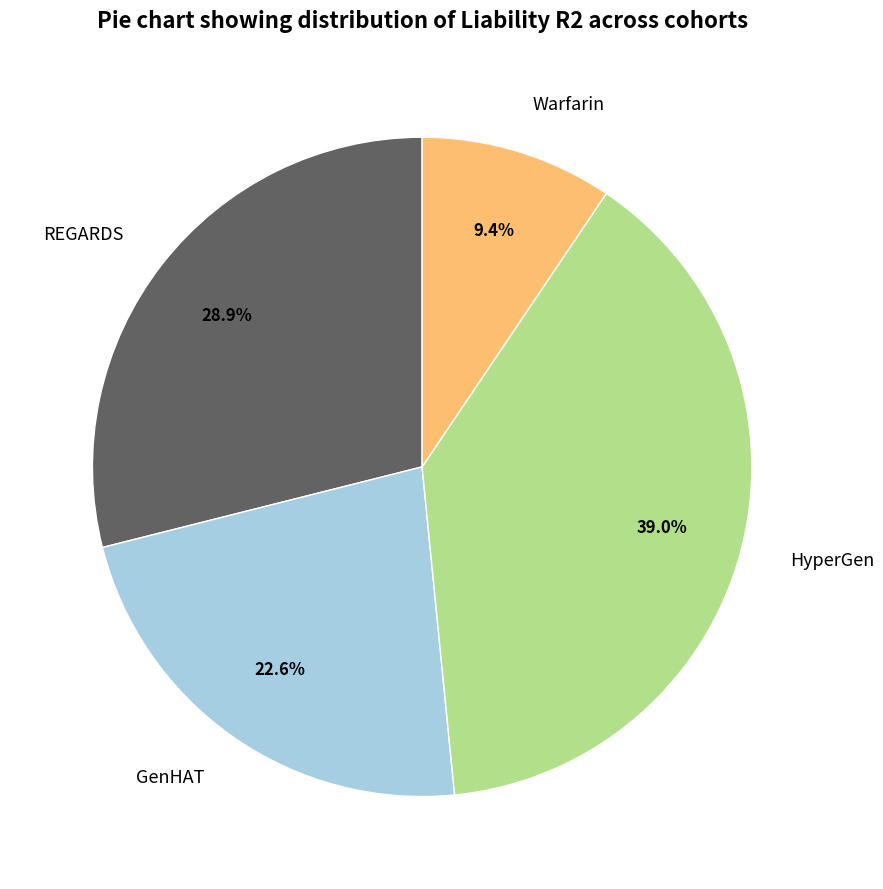

Is it true that HyperGen is 39% of the pie?

True